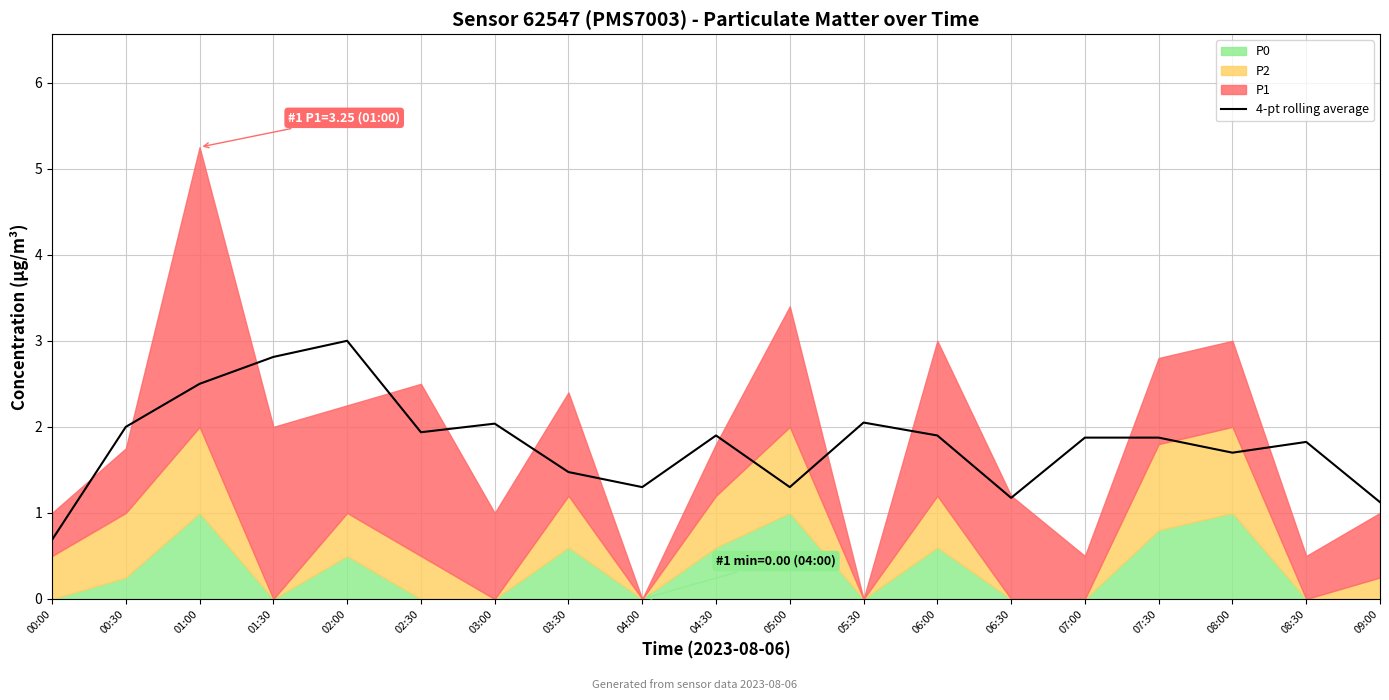

Where does the 4-pt rolling average series first go above 1?

00:30